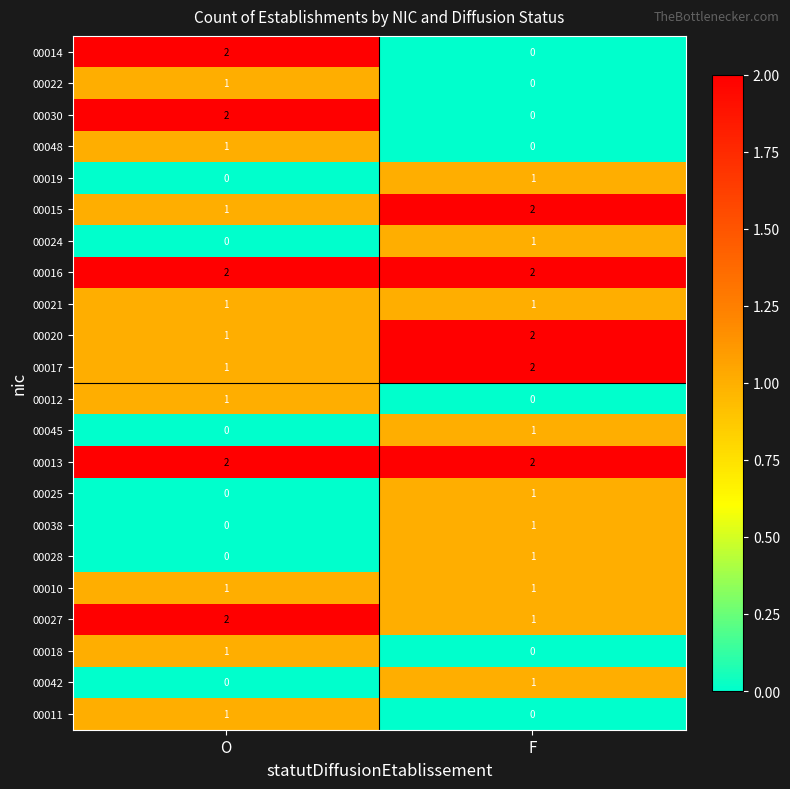

The value of 00018 at F is 0. True or false?

True